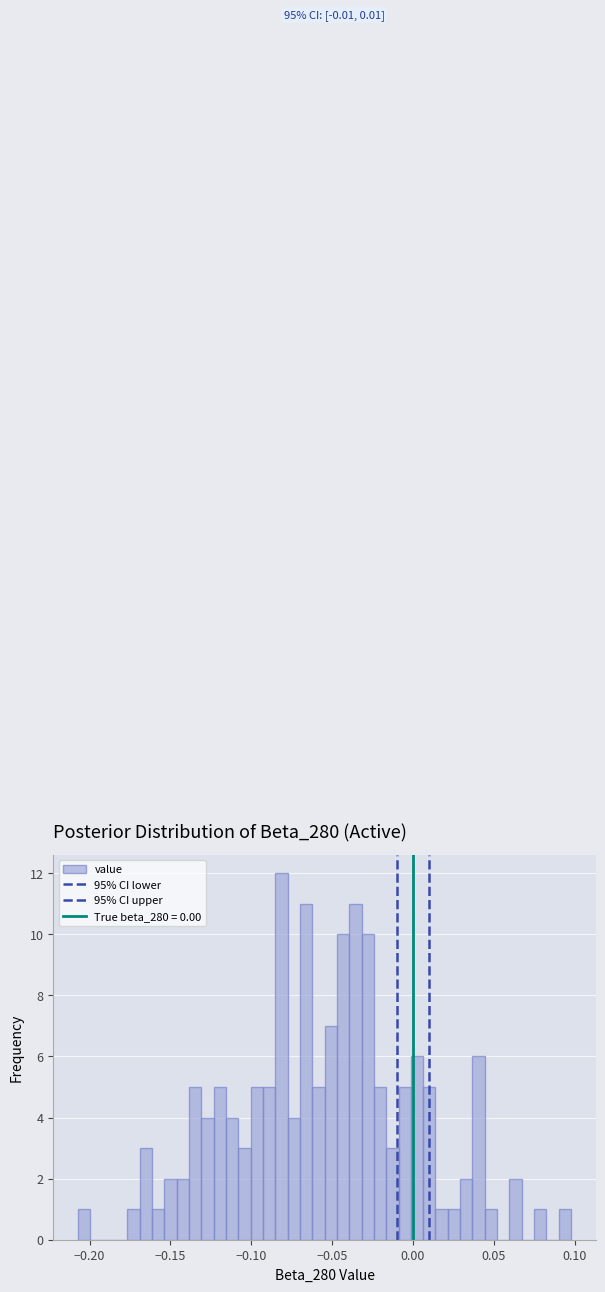

Read against the x-axis, roughly where is the centre of the tallest bar?

-0.080